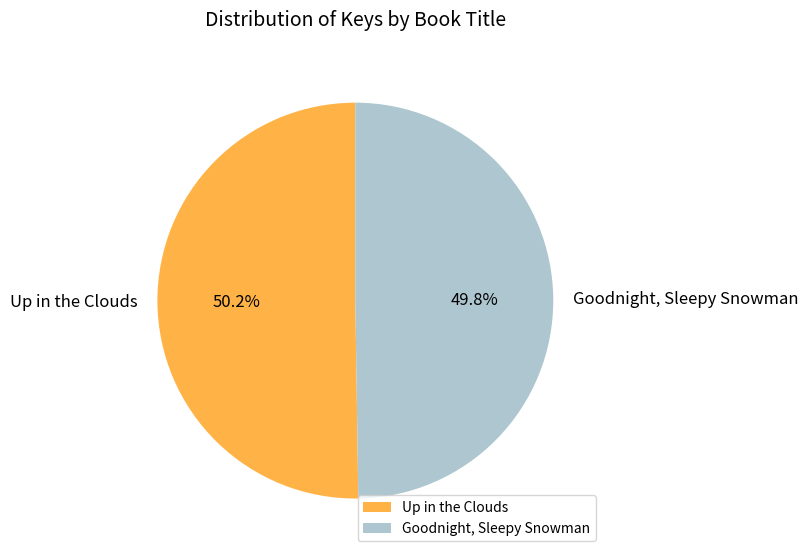

The Up in the Clouds slice represents 50% of the pie. True or false?

True